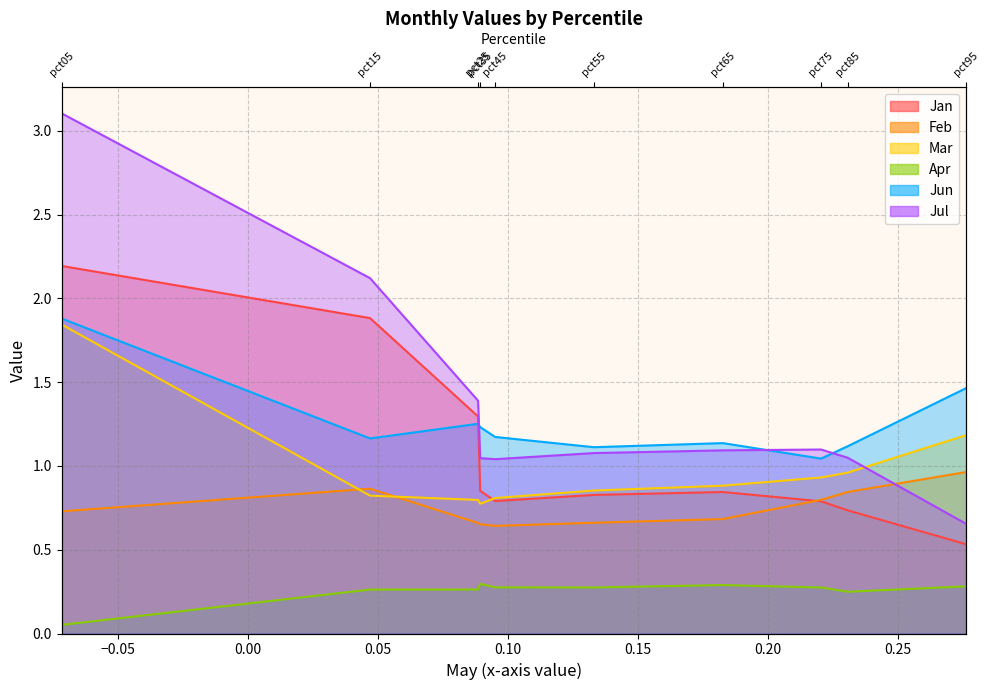

At which category is the sum across all series the highest?

pct05